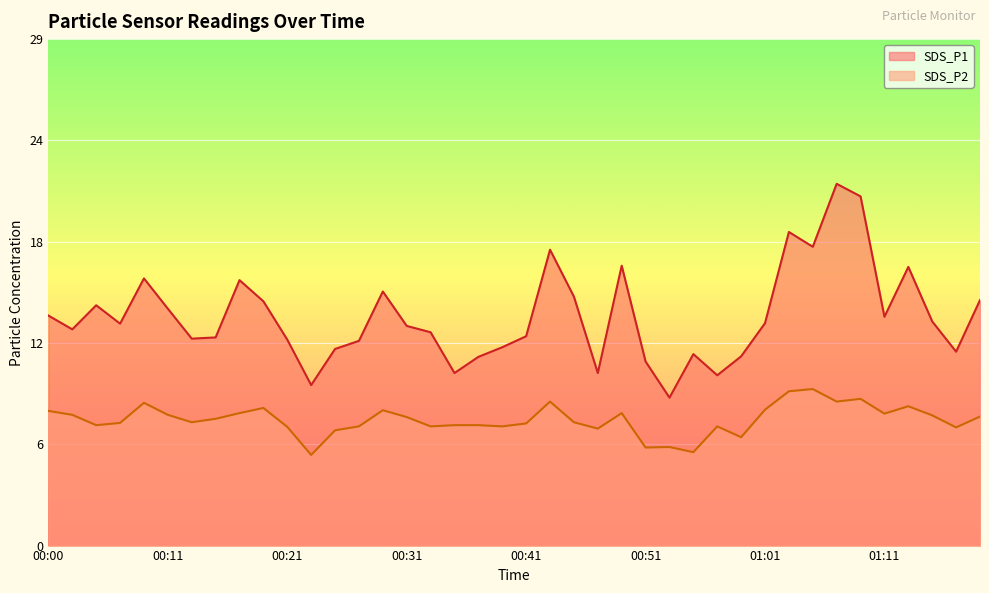

Reading left to right, transcribe all the data shown in this chart.

SDS_P1: 00:00=13.4	00:03=12.6	00:05=14.0	00:07=12.9	00:09=15.5	00:11=13.8	00:13=12.0	00:15=12.1	00:17=15.4	00:19=14.2	00:21=12.0	00:23=9.3	00:25=11.4	00:27=11.9	00:29=14.8	00:31=12.8	00:33=12.4	00:35=10.0	00:37=11.0	00:39=11.5	00:41=12.2	00:43=17.2	00:45=14.5	00:47=10.0	00:49=16.3	00:51=10.7	00:53=8.6	00:55=11.1	00:57=9.9	00:59=11.0	01:01=12.9	01:03=18.2	01:05=17.4	01:07=21.0	01:09=20.3	01:11=13.3	01:13=16.2	01:15=13.0	01:17=11.3	01:19=14.3
SDS_P2: 00:00=7.8	00:03=7.6	00:05=7.0	00:07=7.1	00:09=8.3	00:11=7.6	00:13=7.2	00:15=7.4	00:17=7.7	00:19=8.0	00:21=6.9	00:23=5.3	00:25=6.7	00:27=6.9	00:29=7.9	00:31=7.5	00:33=6.9	00:35=7.0	00:37=7.0	00:39=6.9	00:41=7.1	00:43=8.4	00:45=7.2	00:47=6.8	00:49=7.7	00:51=5.7	00:53=5.7	00:55=5.4	00:57=6.9	00:59=6.3	01:01=7.9	01:03=9.0	01:05=9.1	01:07=8.4	01:09=8.5	01:11=7.7	01:13=8.1	01:15=7.6	01:17=6.9	01:19=7.5